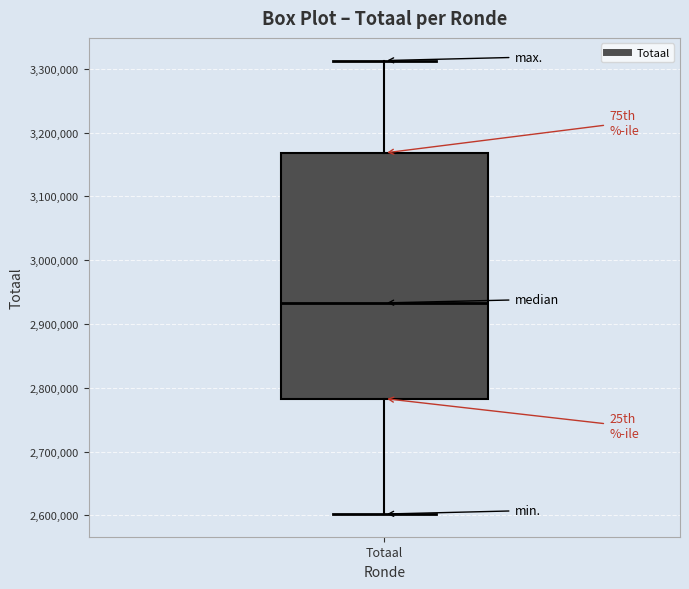

Read this box plot against the y-axis: the position of the median line, the range covered by the box, and the ends of both whiskers. The values are not printed on the chart, so give them approximately, as read against the axis.

median 2930000, box 2780000 to 3170000, whiskers 2600000 to 3310000